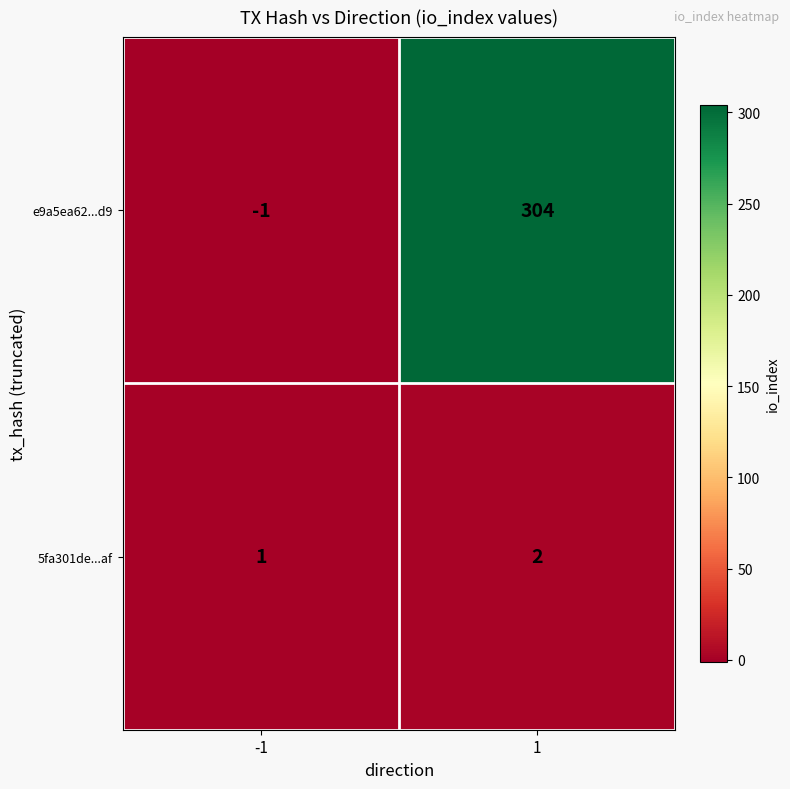

What is the sum of all e9a5ea62...d9 values?

303